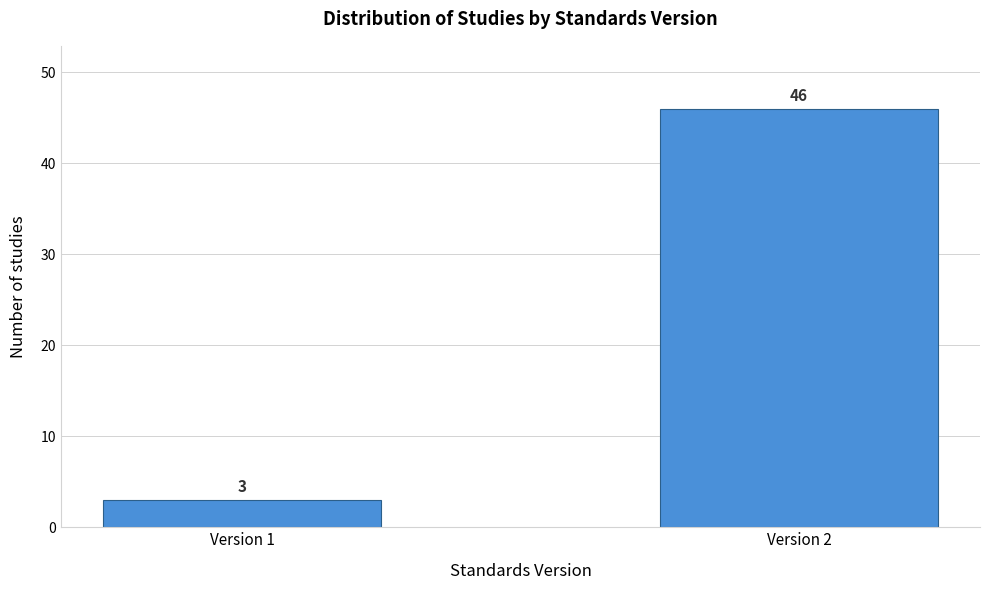

Reading left to right, extract all data points from this chart.

Version 1=3	Version 2=46